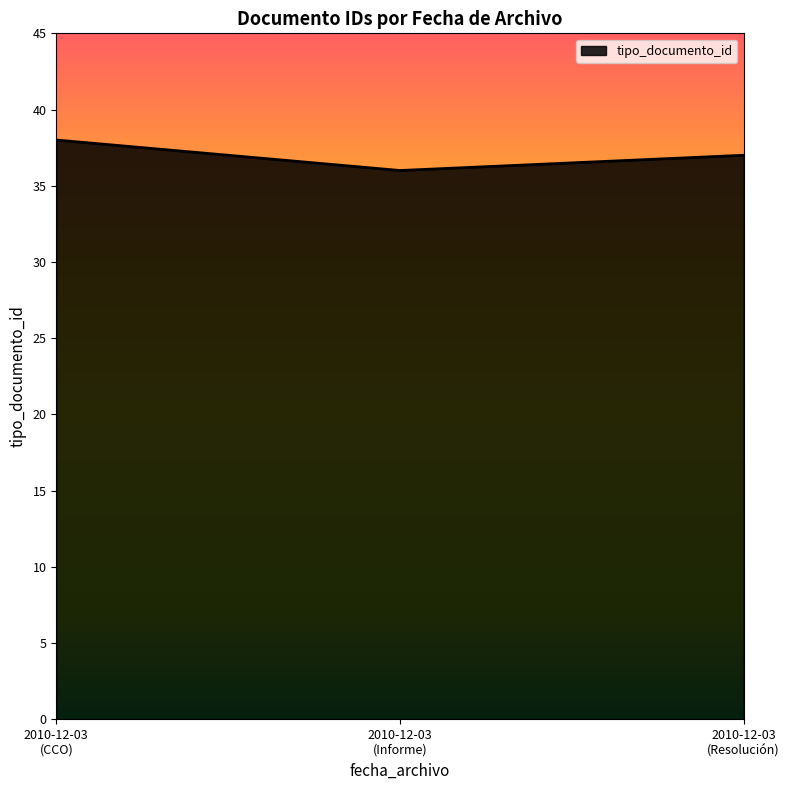

What is the average value?

37